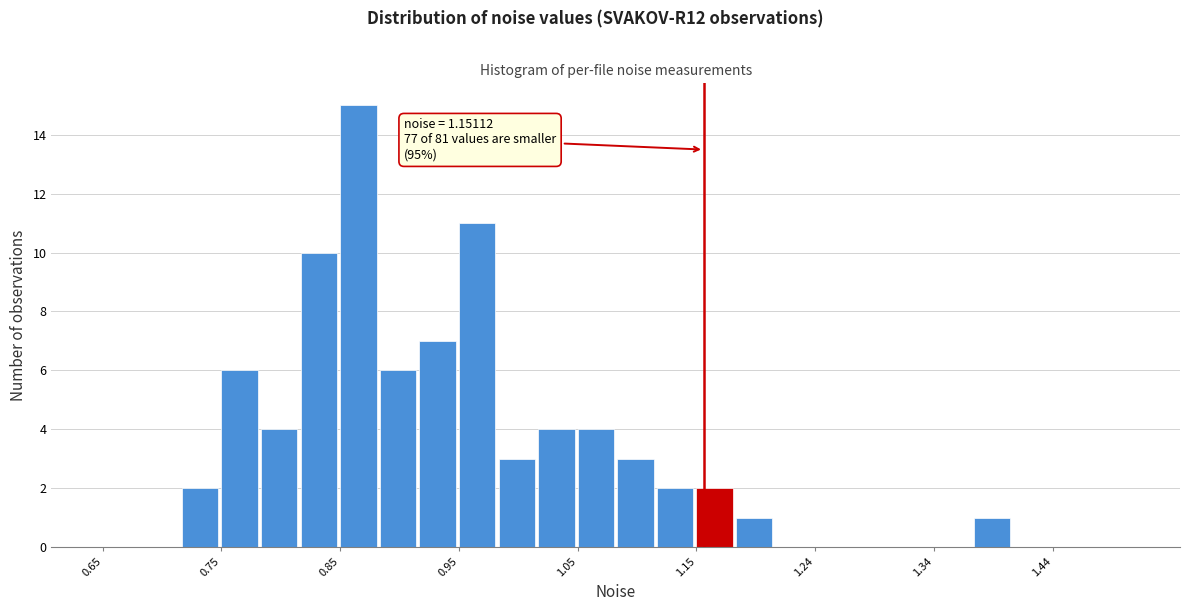

Around what value on the x-axis is the tallest bar? Give the approximate position of its centre, as read against the axis.

0.86